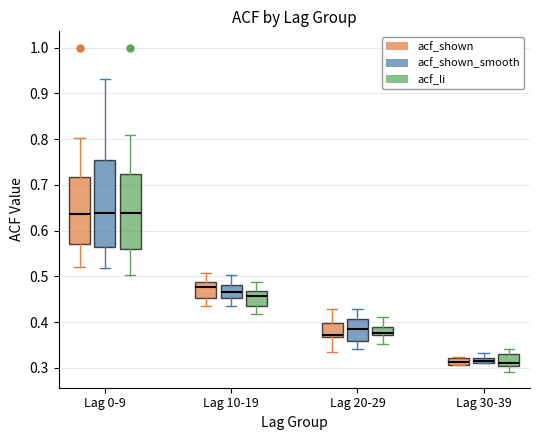

Comparing the boxes themselves (not the whiskers), which one is the tallest?

Lag 0-9 (acf_shown_smooth)